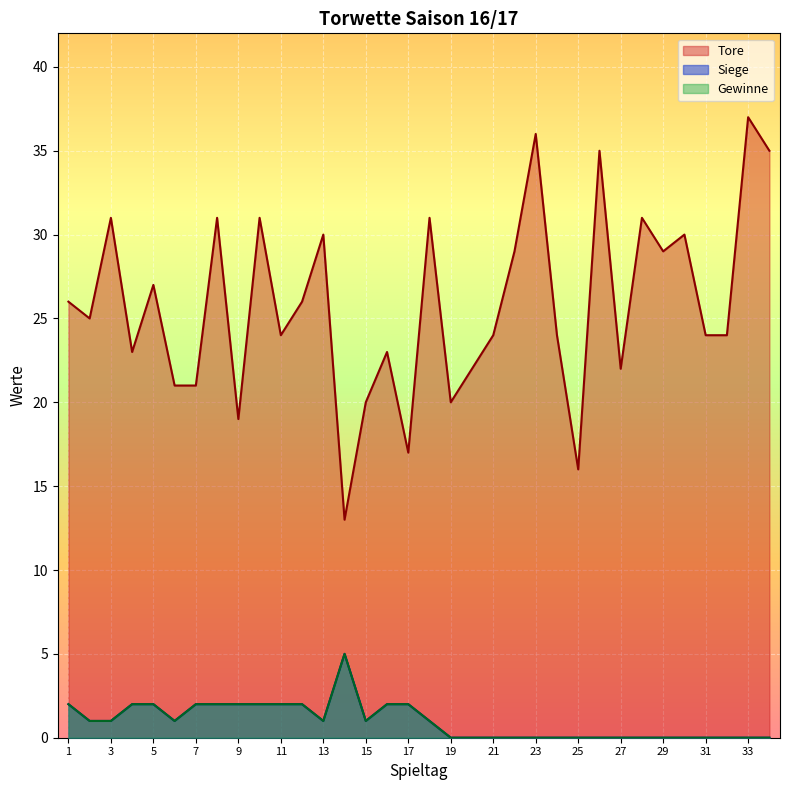

How many values in Siege are above zero?

18